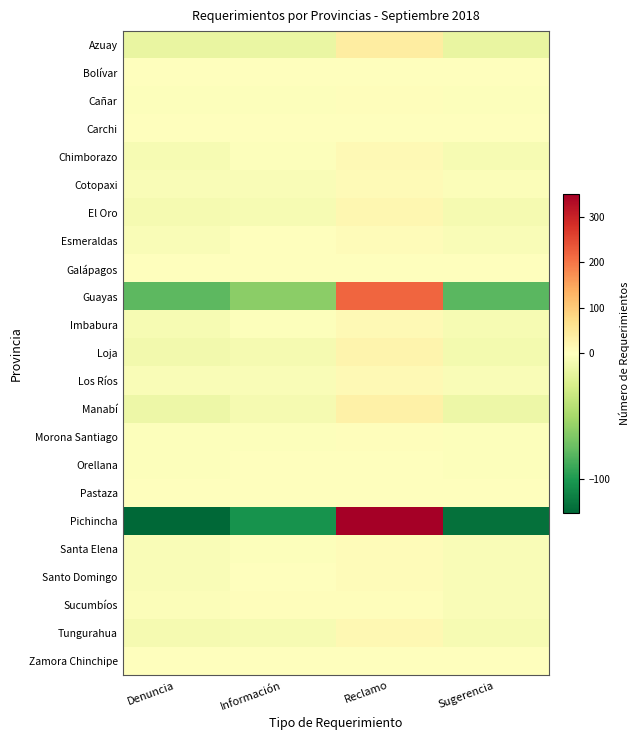

Which series has the largest range (max minus min)?

Pichincha